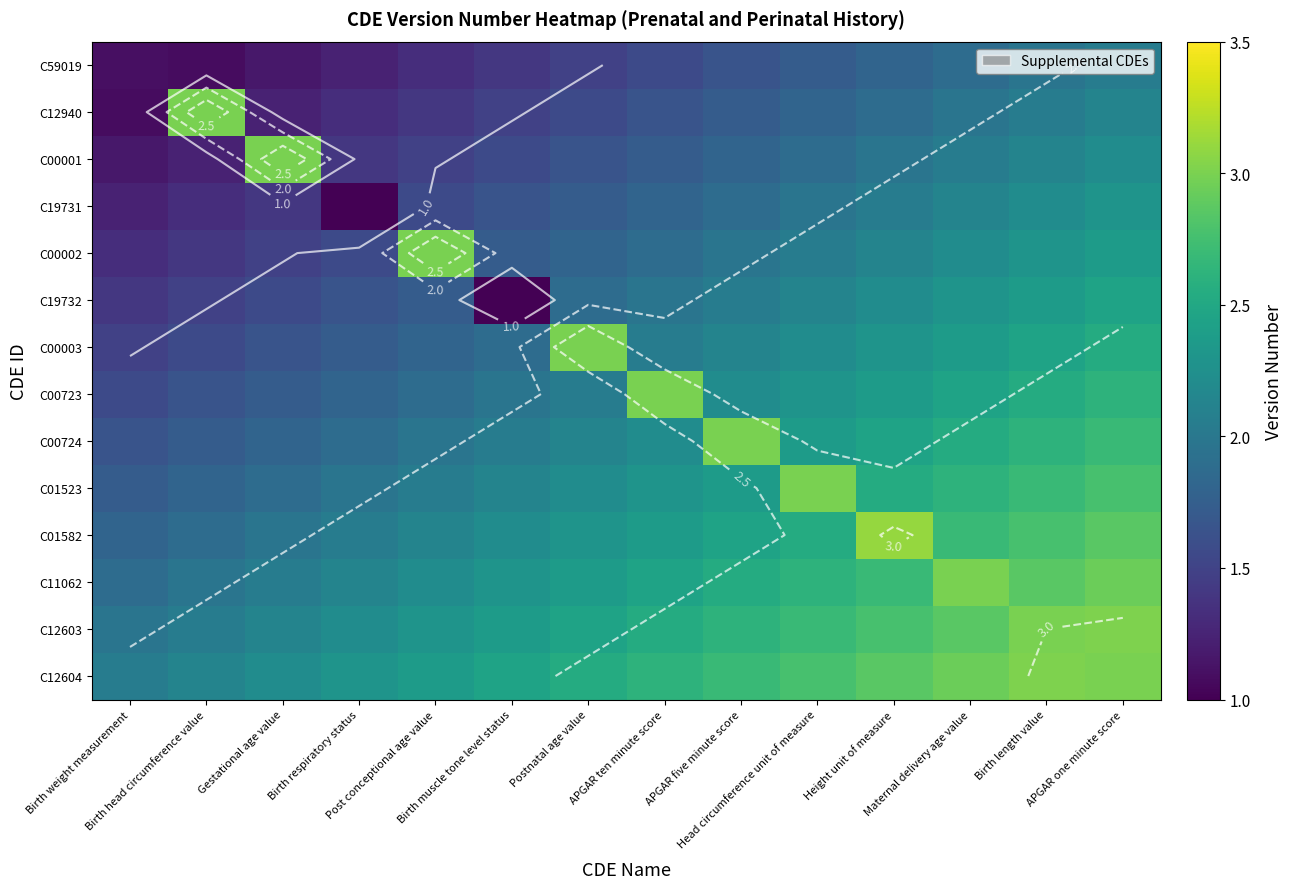

At which category is the sum across all series the highest?

APGAR one minute score